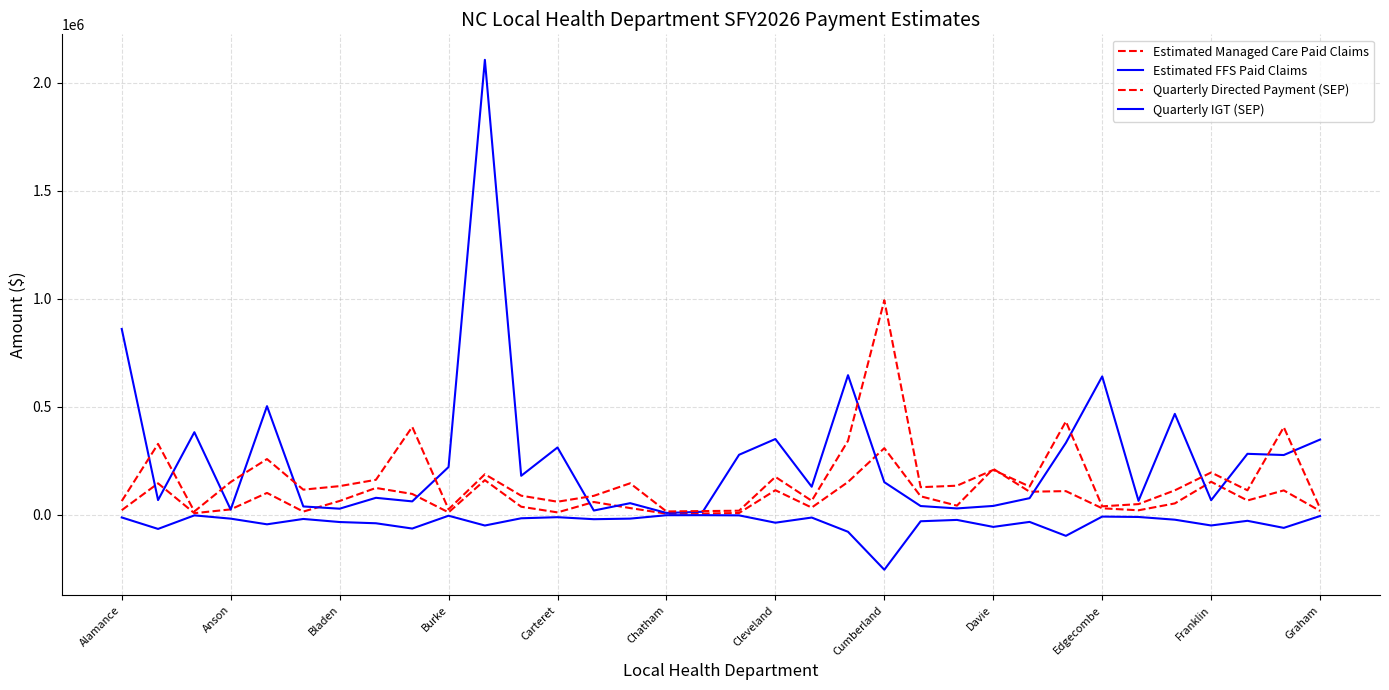

At how many categories does at least one series exceed 1632671?

1